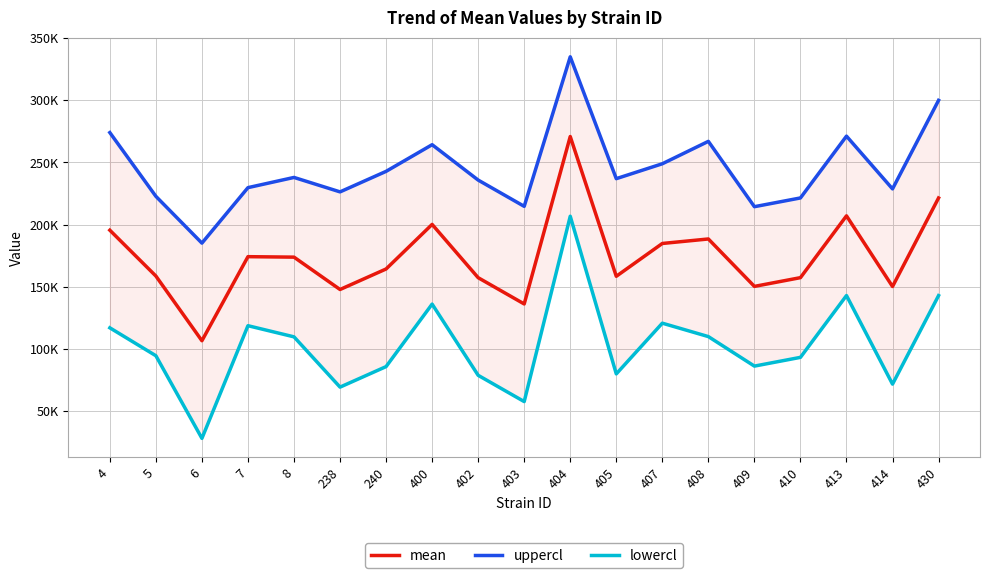

What is the value of the uppercl point at the 7th from the left?

242858.4